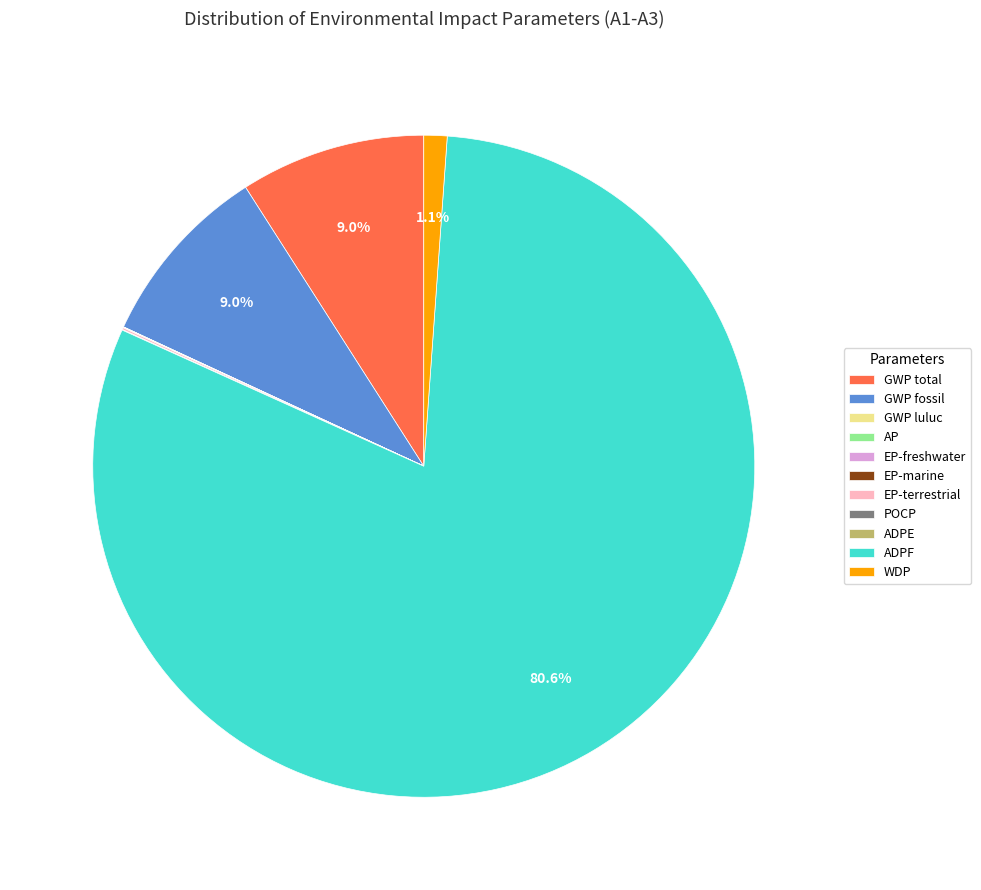

What portion of the pie excludes GWP total?

91.0%